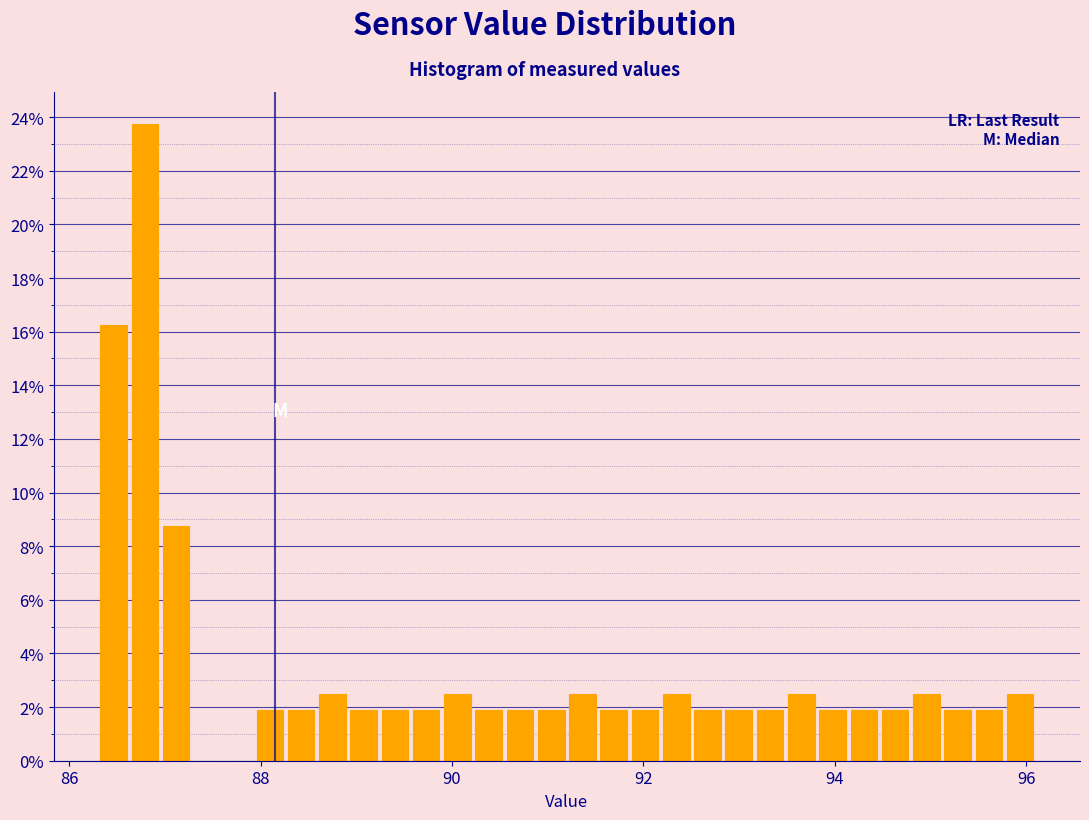

Read against the x-axis, roughly where is the centre of the tallest bar?

86.8